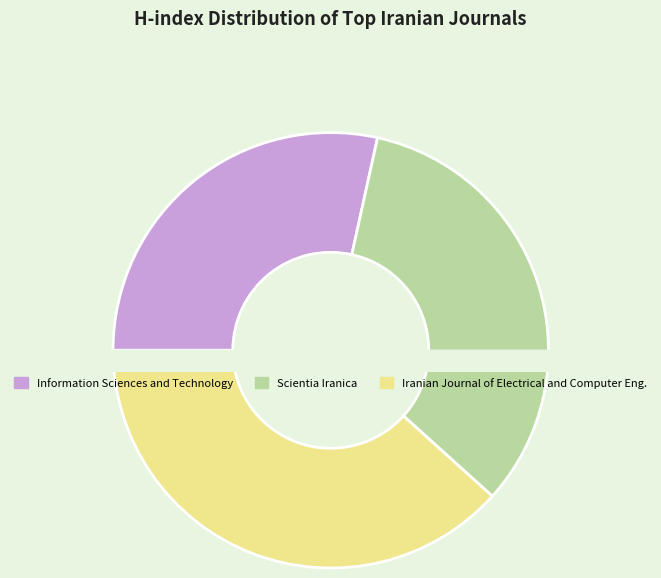

How many segments does this pie chart have?

3